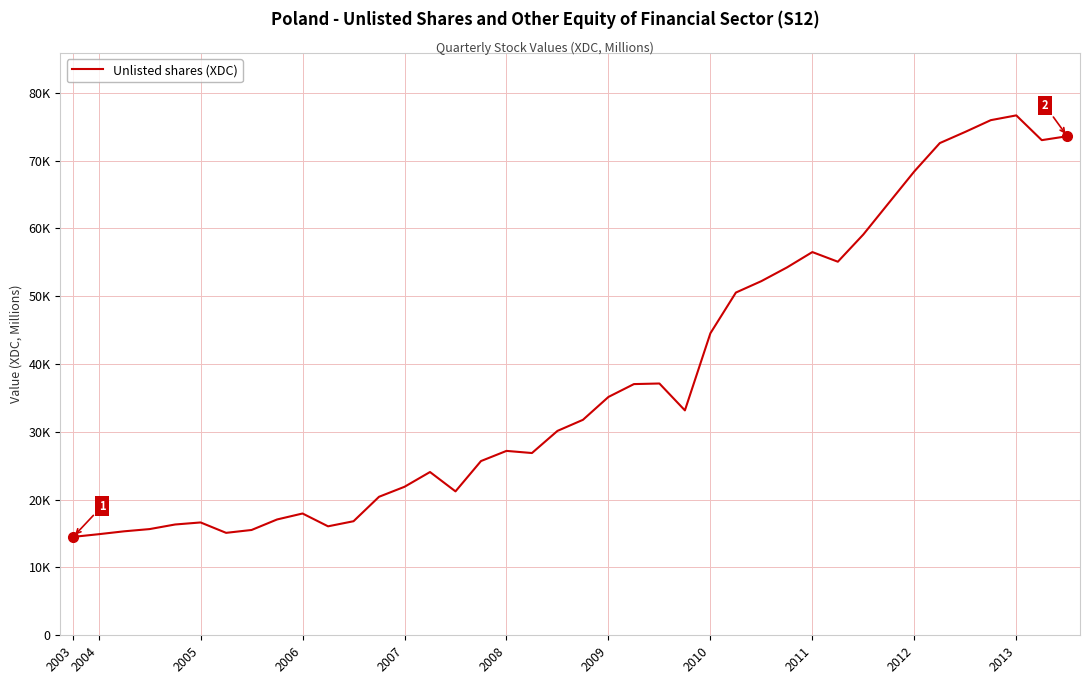

Which label corresponds to the smallest value in the chart?

2003